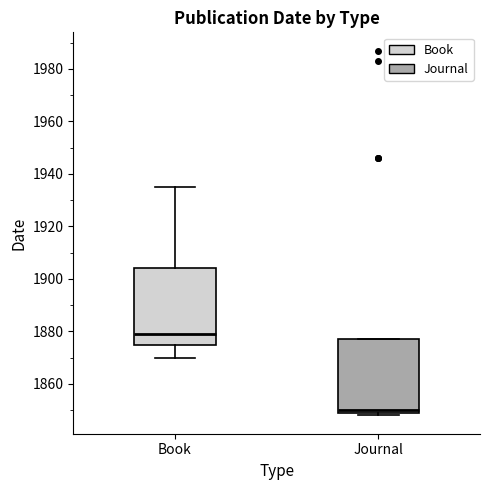

Reading left to right, read every box against the y-axis: the position of its median line, the range the box covers, and the ends of its whiskers. The values are not printed on the chart, so give them approximately, as read against the axis.

Book: median 1880, box 1876 to 1904, whiskers 1870 to 1936
Journal: median 1850 (just above the box's lower edge), box 1850 to 1878, whiskers 1848 to 1878